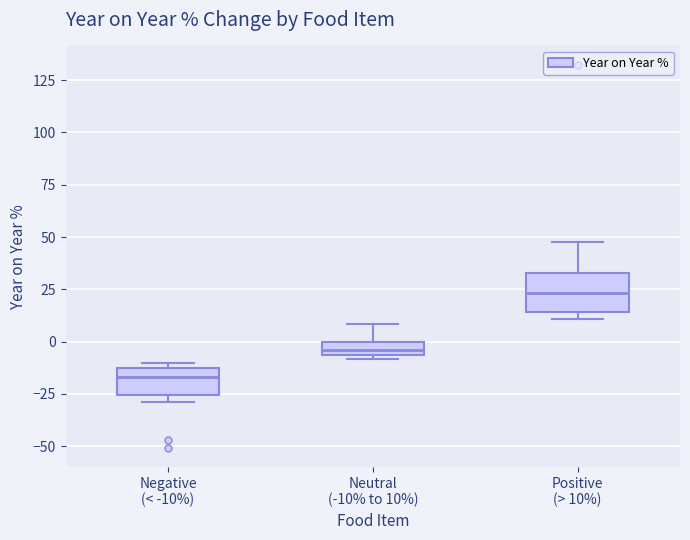

Where is the upper edge of the box for Negative (< -10%) on the y-axis? The values are not printed on the chart, so give them approximately, as read against the axis.

-10